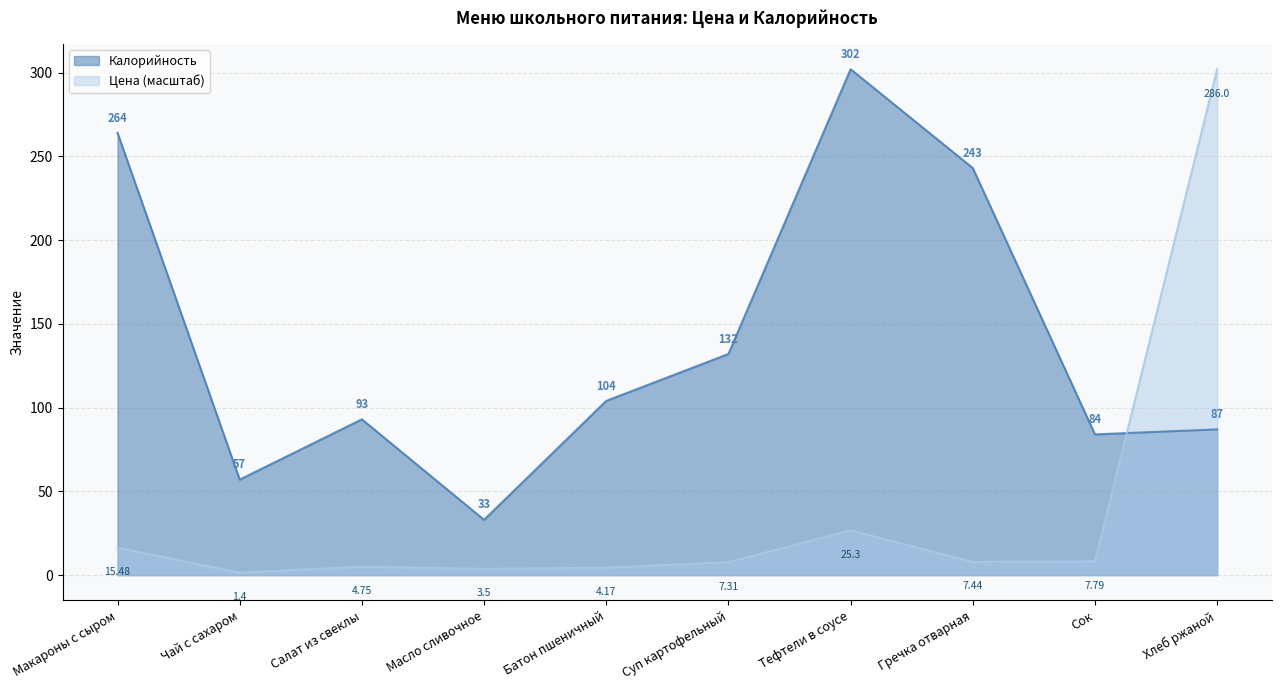

The Цена series shows 8.2 at Сок. True or false?

True